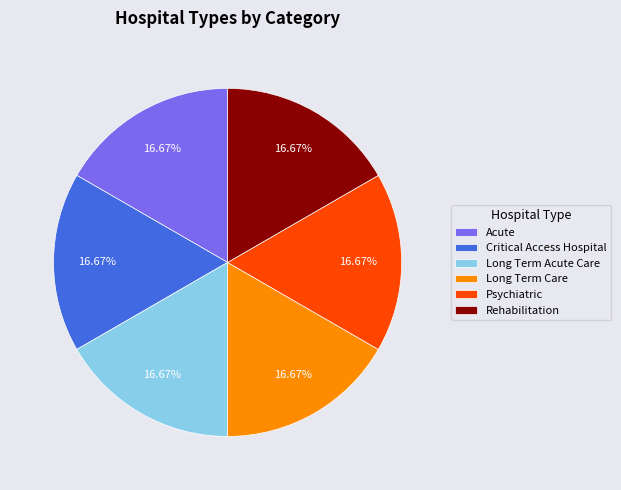

Is it true that Acute is 10% of the pie?

False